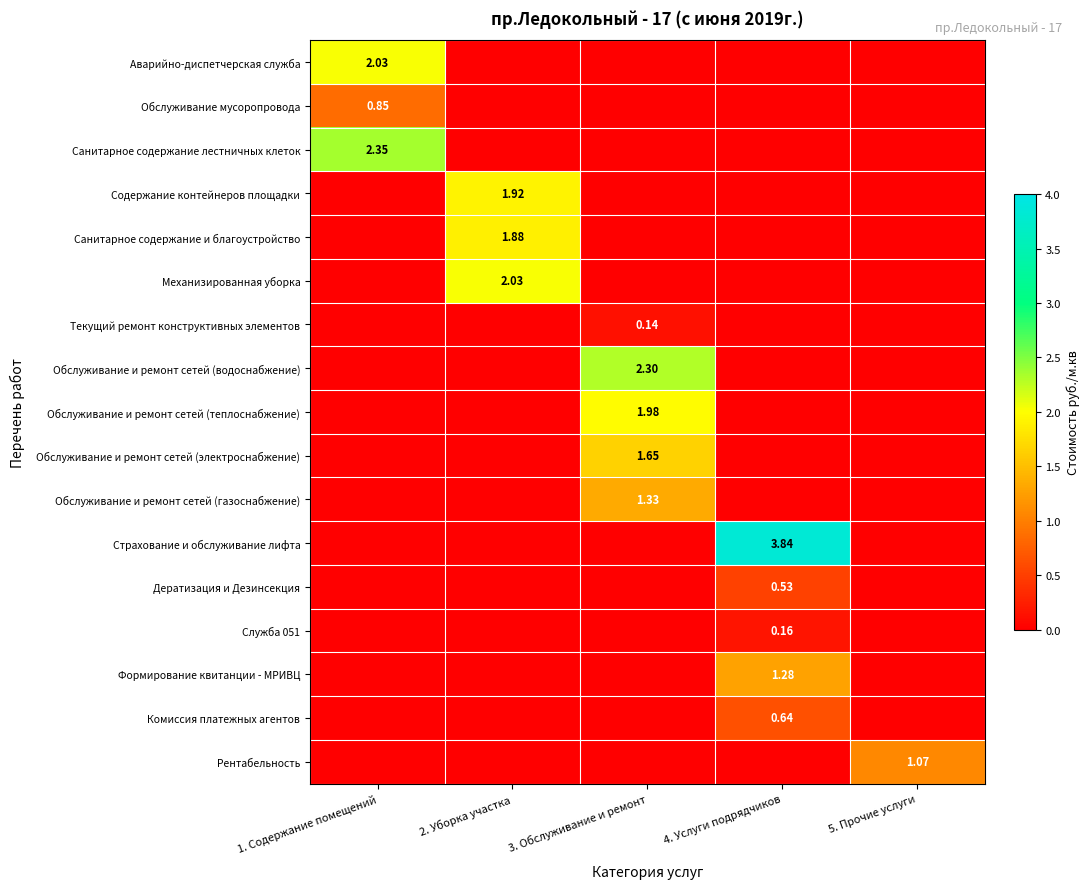

What is the spread (max minus min) of values at 1. Содержание помещений?

2.4